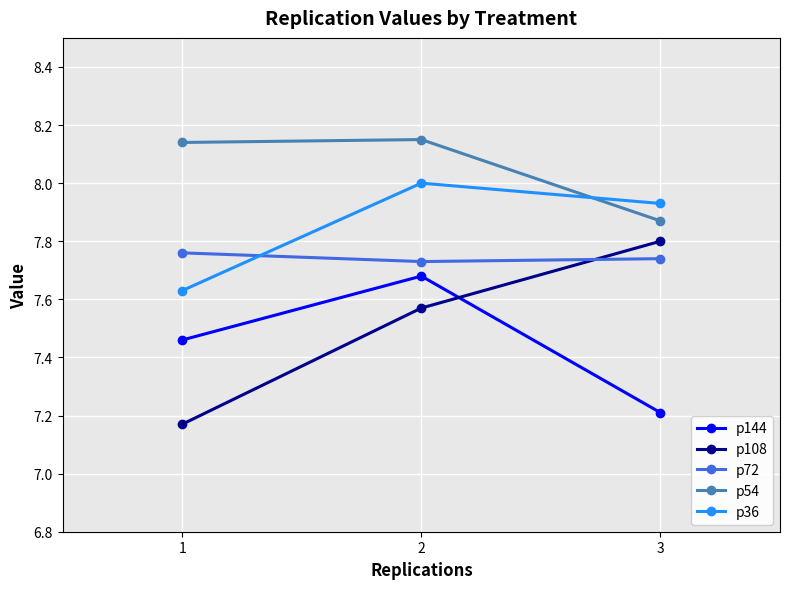

Which series changed the most between 2 and 3?

p144